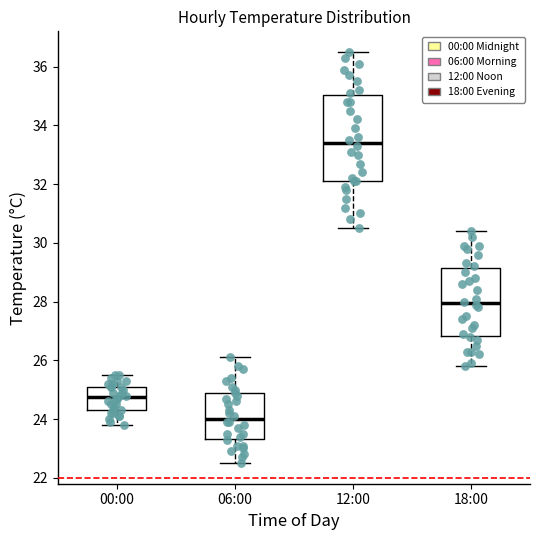

Where does the upper whisker of the box for 18:00 end on the y-axis? The values are not printed on the chart, so give them approximately, as read against the axis.

30.4